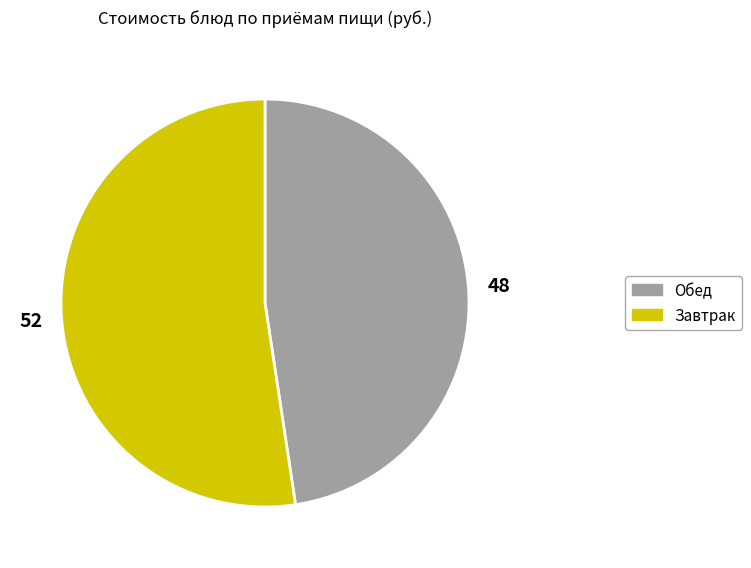

Does any single category account for the majority?

Yes